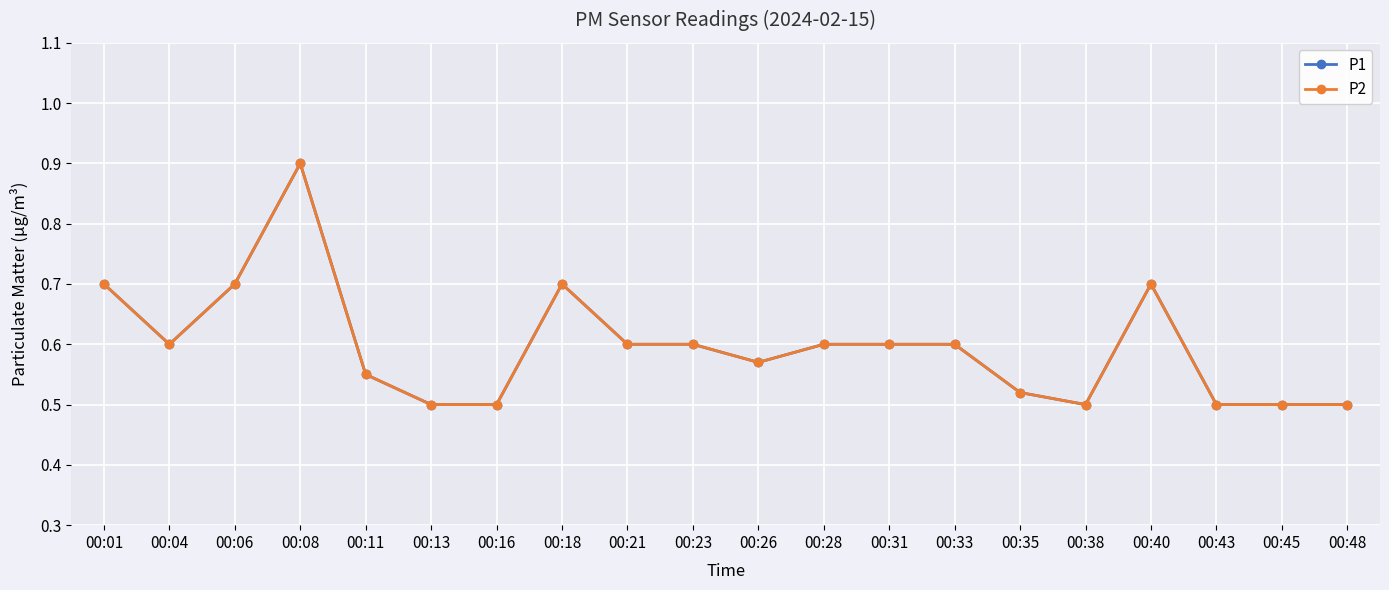

What value does the P2 series have at 00:43?

0.5